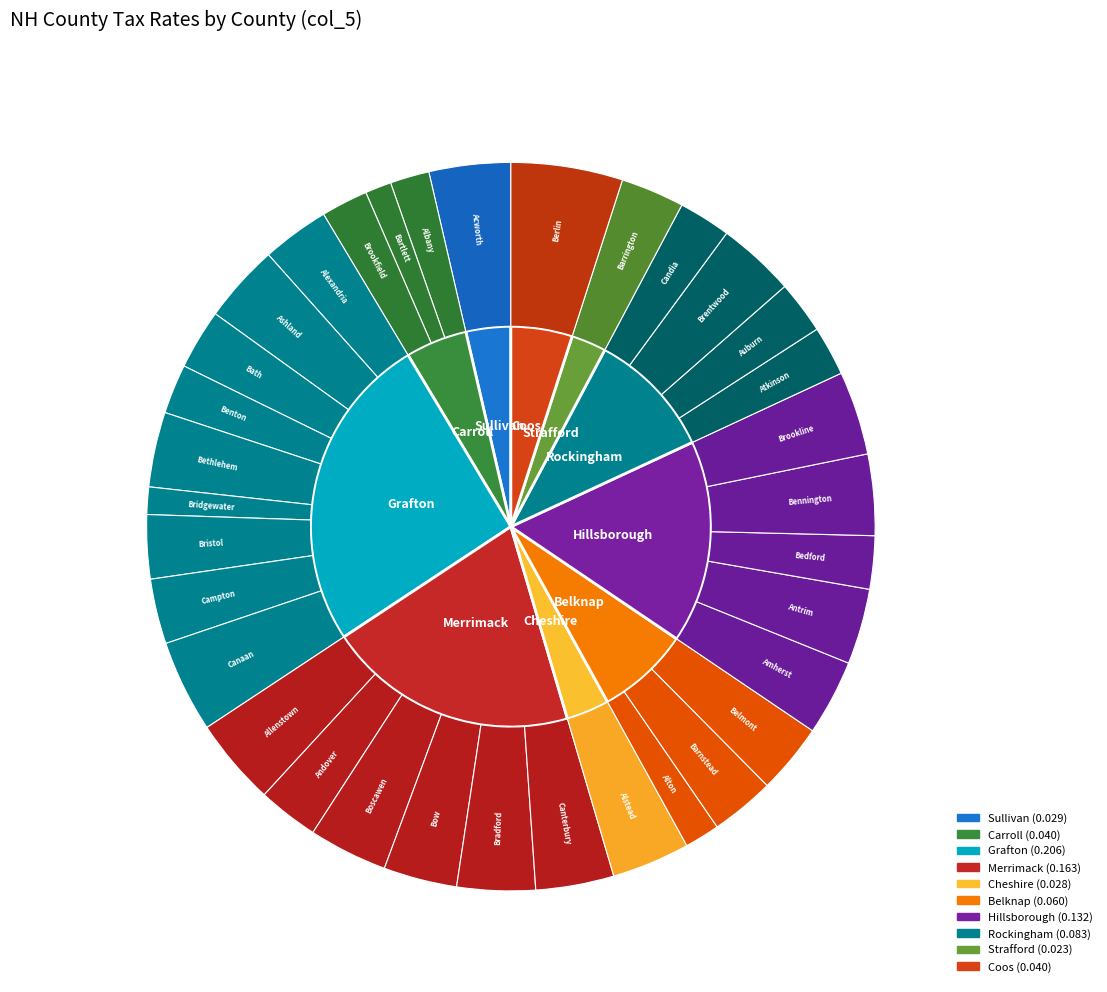

Combined, do Strafford and Cheshire account for over 50%?

No